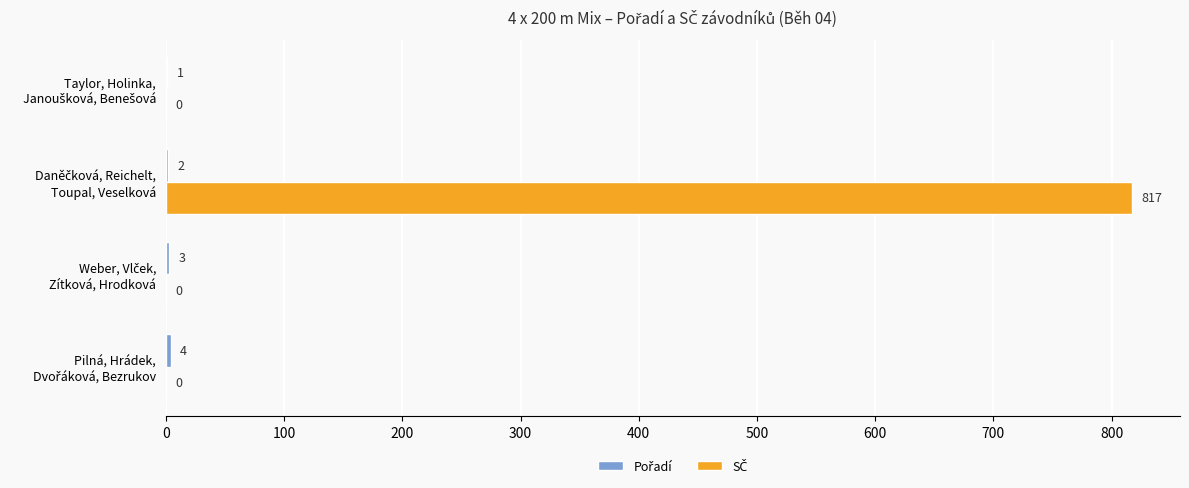

What is the greatest value displayed?

817